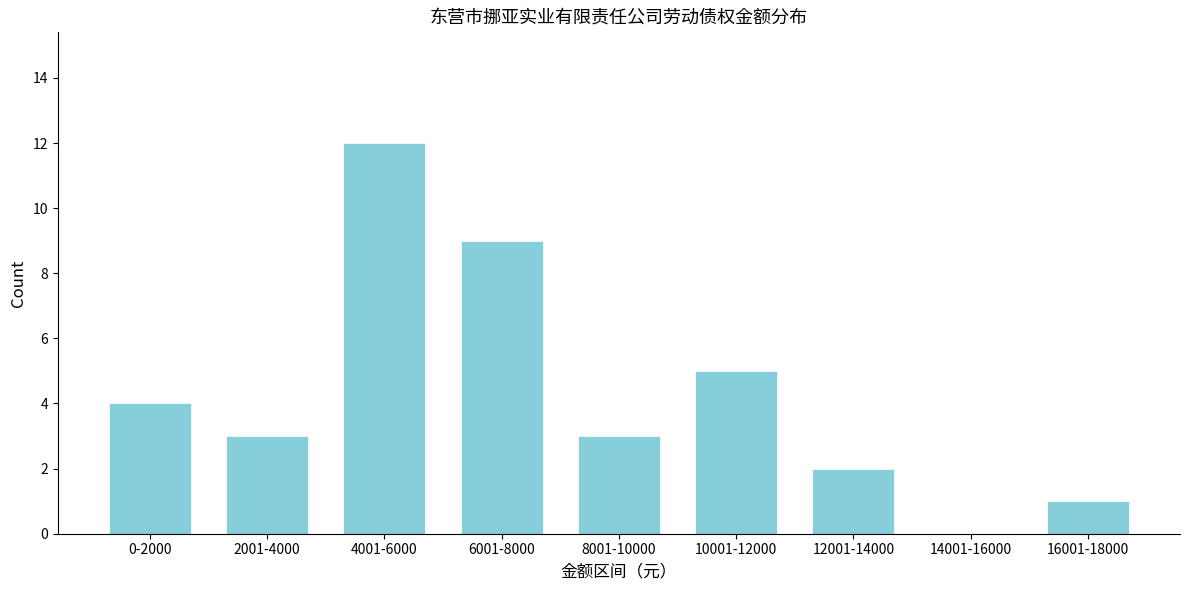

Reading left to right, transcribe all the data shown in this chart.

0-2000=4	2001-4000=3	4001-6000=12	6001-8000=9	8001-10000=3	10001-12000=5	12001-14000=2	14001-16000=0	16001-18000=1